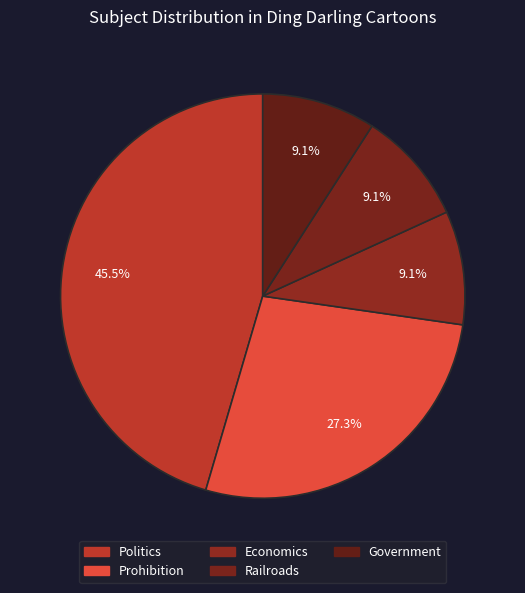

How much of the chart is everything except Government?

90.9%